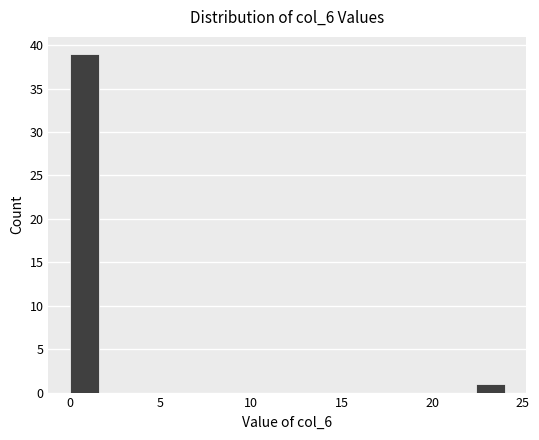

Read against the x-axis, roughly where is the centre of the tallest bar?

1.0